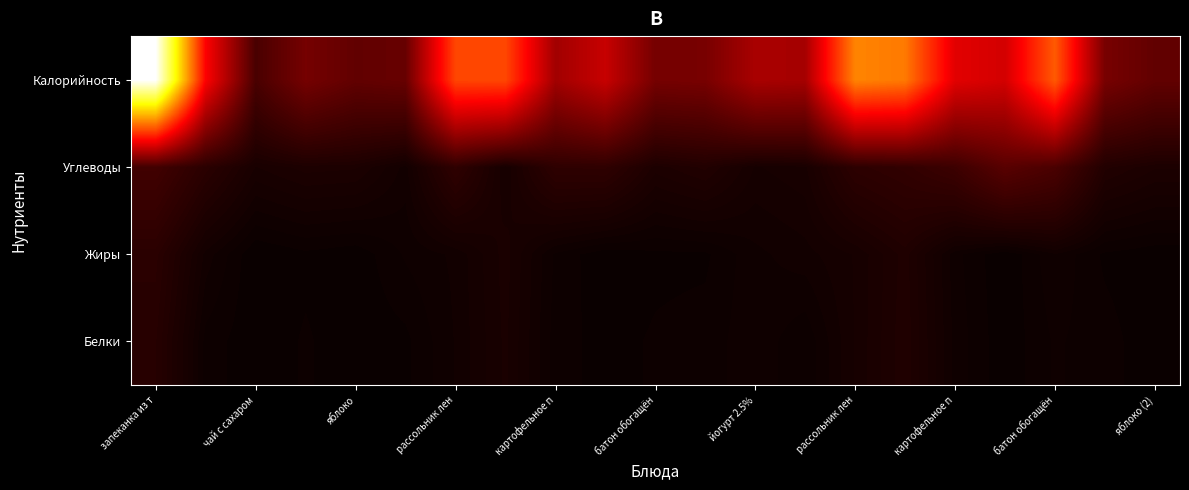

Reading left to right, transcribe all the data shown in this chart.

Белки: 15.5	2.2	0.3	1.6	0.4	1.0	4.3	8.7	2.1	0.8	1.6	2.0	3.8	1.6	7.1	12.2	3.7	0.3	3.0	2.0	0.4
Жиры: 17.3	5.0	0.0	1.0	0.4	3.0	4.5	9.0	2.5	0.3	1.0	1.1	3.8	5.0	7.1	11.8	3.3	0.1	4.0	1.1	0.4
Углеводы: 29.8	17.6	8.3	10.4	10.0	5.0	20.1	7.0	19.6	20.0	10.4	13.0	6.8	8.0	18.8	21.5	27.3	42.1	34.6	13.0	10.0
Калорийность: 357.1	130.0	34.0	57.5	47.0	50.0	167.4	168.0	81.0	101.0	57.5	58.8	84.8	83.0	200.7	195.2	115.6	107.4	178.4	58.8	47.0